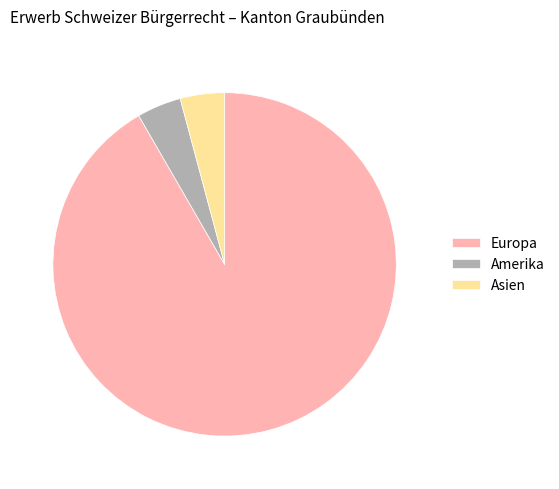

Is it true that Europa is 99% of the pie?

False